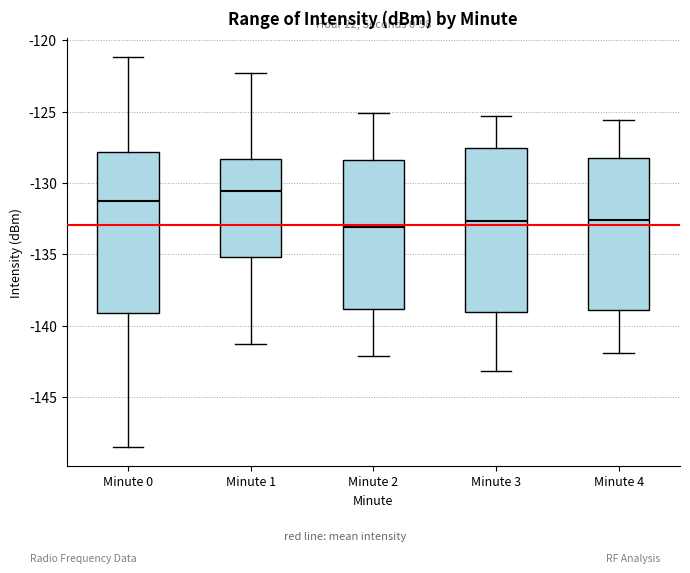

Where is the upper edge of the box for Minute 2 on the y-axis? The values are not printed on the chart, so give them approximately, as read against the axis.

-128.5